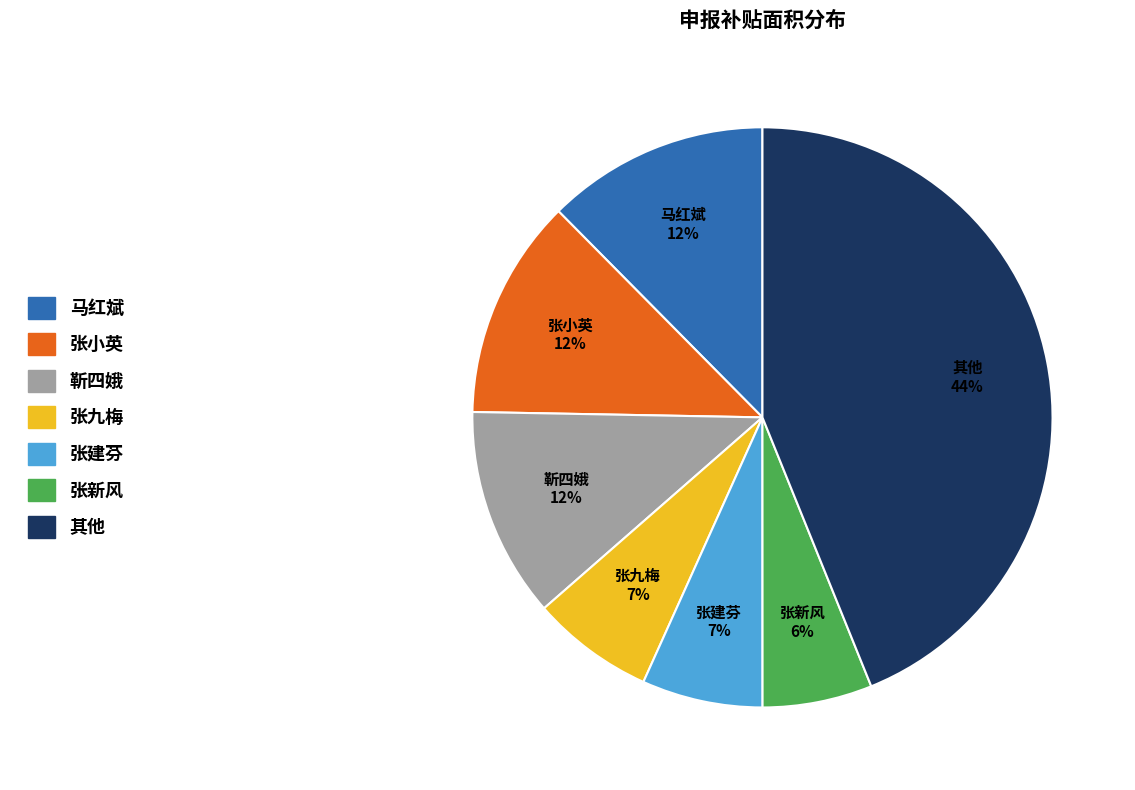

Is there a majority slice in this chart?

No